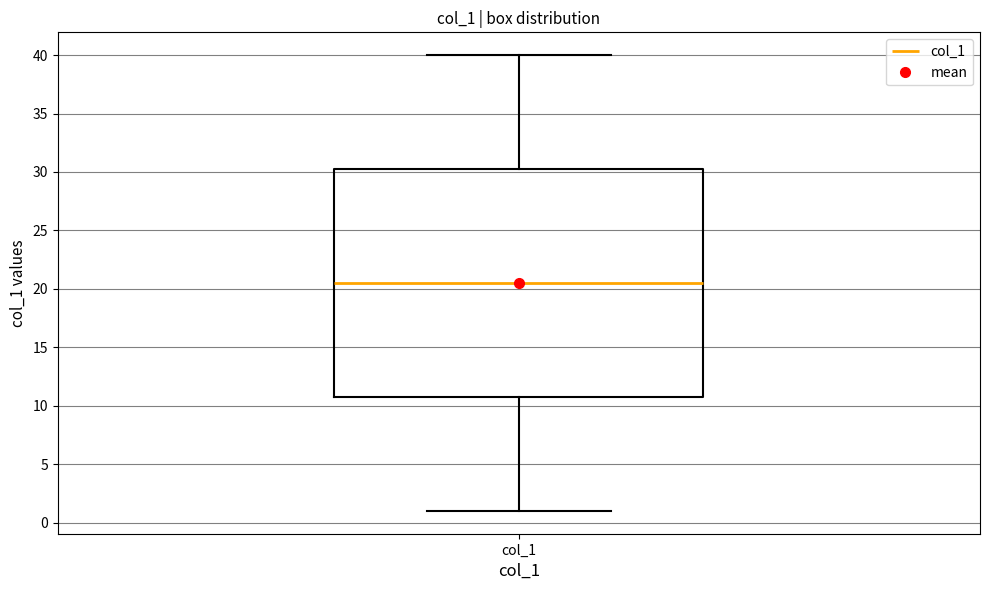

Transcribe this box plot: give where the median line is, the range the box spans, and where the two whiskers end, as read against the y-axis. The values are not printed on the chart, so give them approximately, as read against the axis.

median 20.5, box 11.0 to 30.5, whiskers 1.0 to 40.0